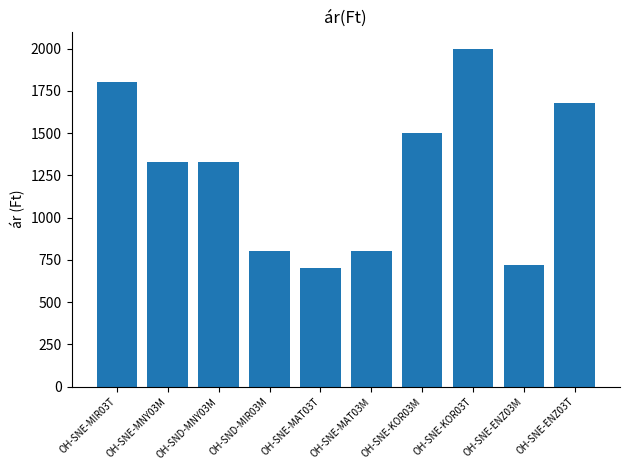

What is the difference between the maximum and minimum values?

1300